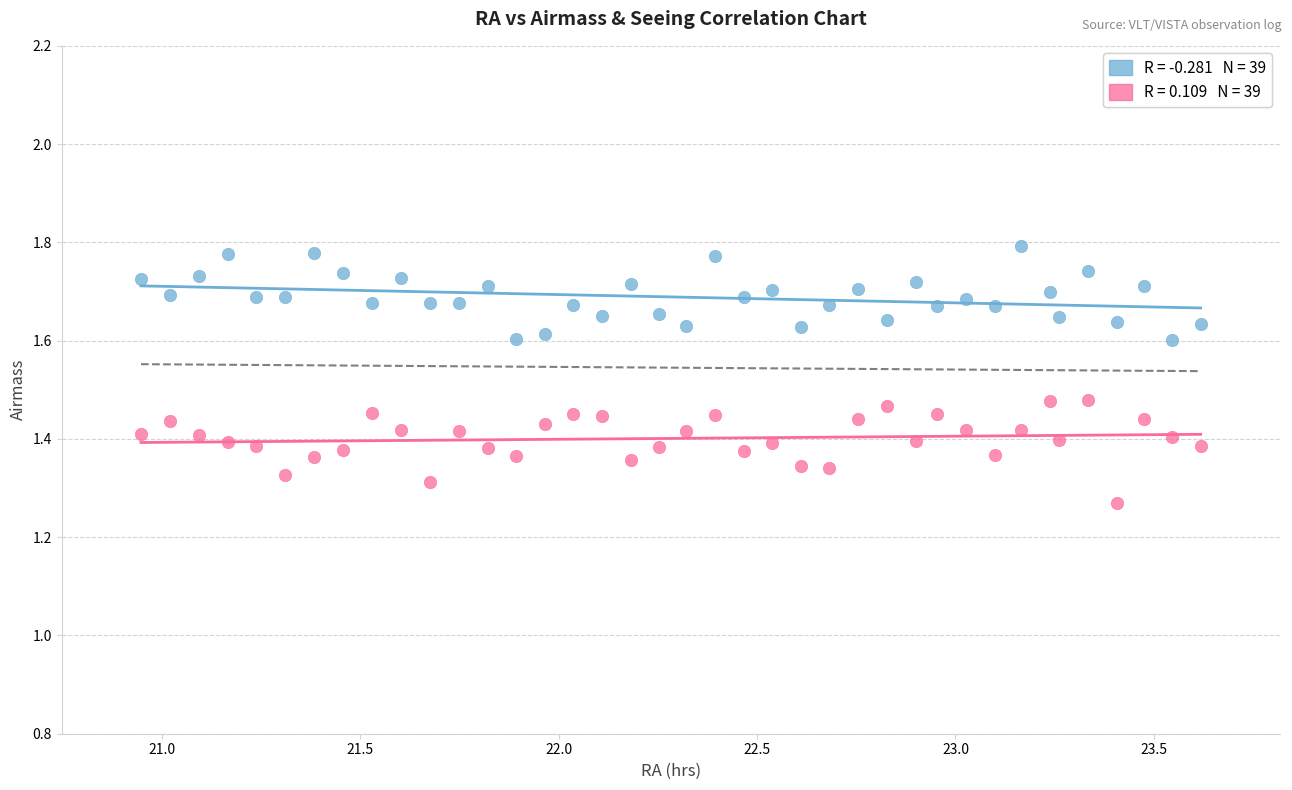

Across all data points, what is the range of X values (max minus min)?

2.7